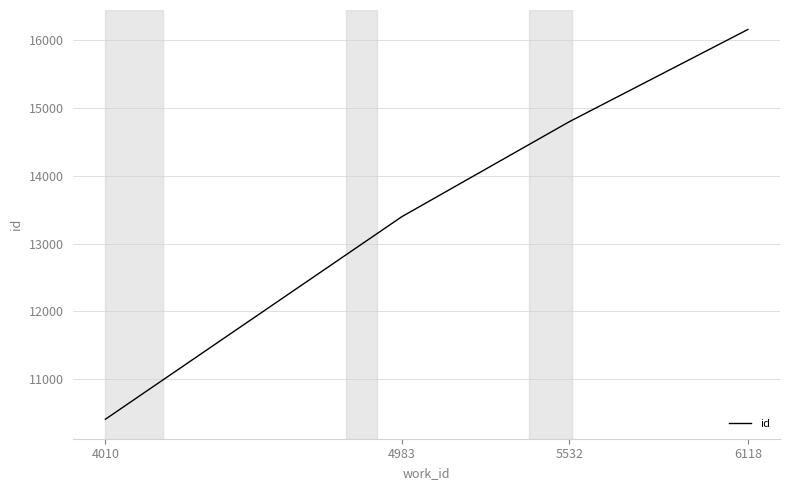

At which label is the value closest to 13283?

4983